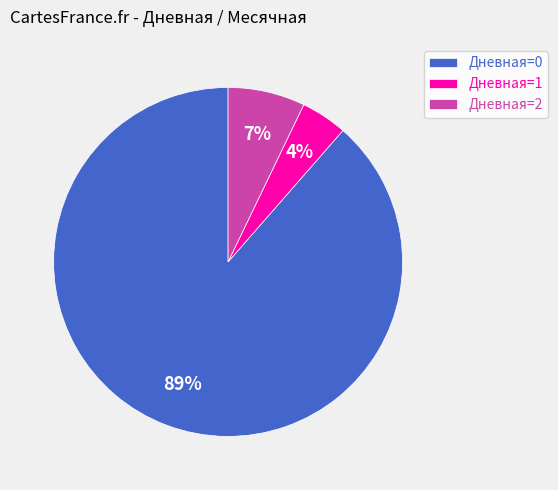

Approximately how many times larger is the value at Дневная=1 compared to Дневная=2?

0.6